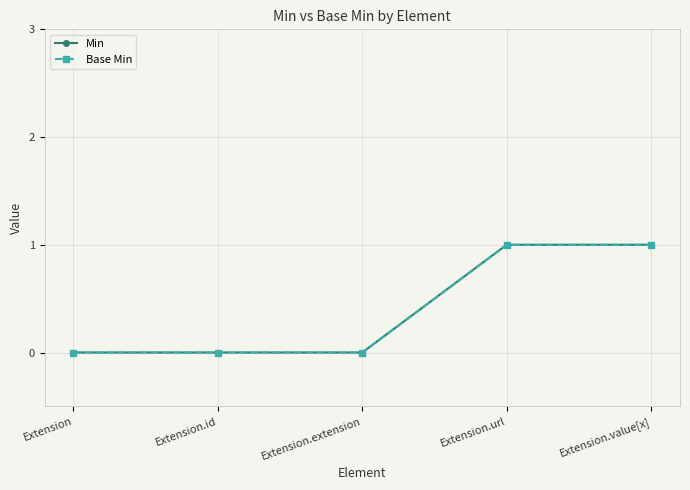

Is this an area chart (filled region under the line)?

No